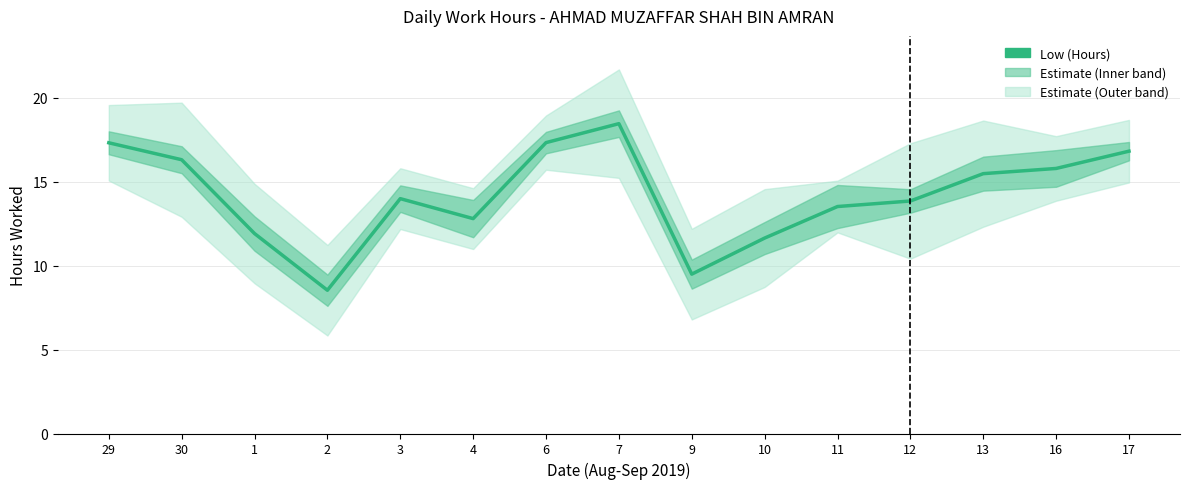

The chart shows a value of 9.5 at 9. True or false?

True